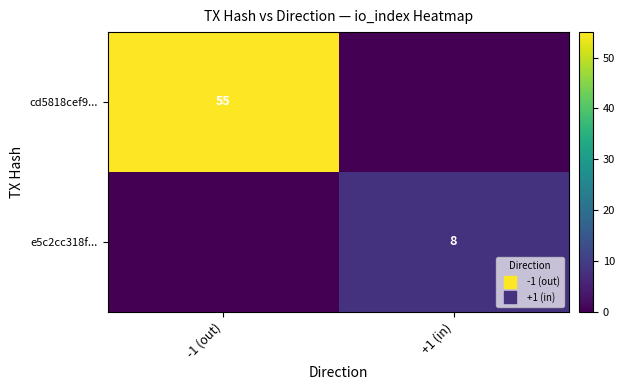

List the series in order of their overall mean, highest first.

cd5818cef9..., e5c2cc318f...